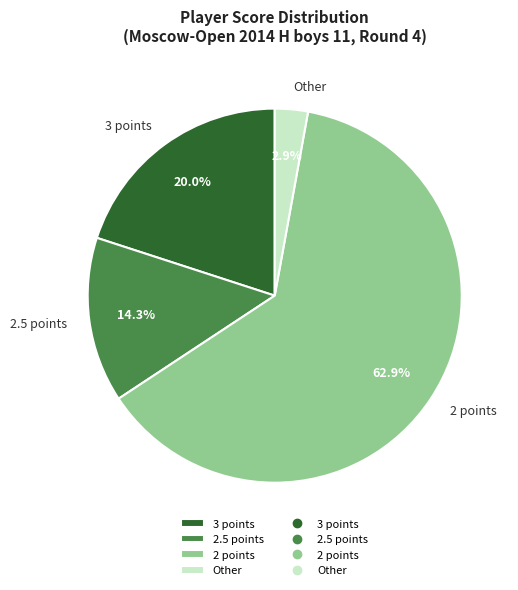

What portion of the pie excludes Other?

97.1%